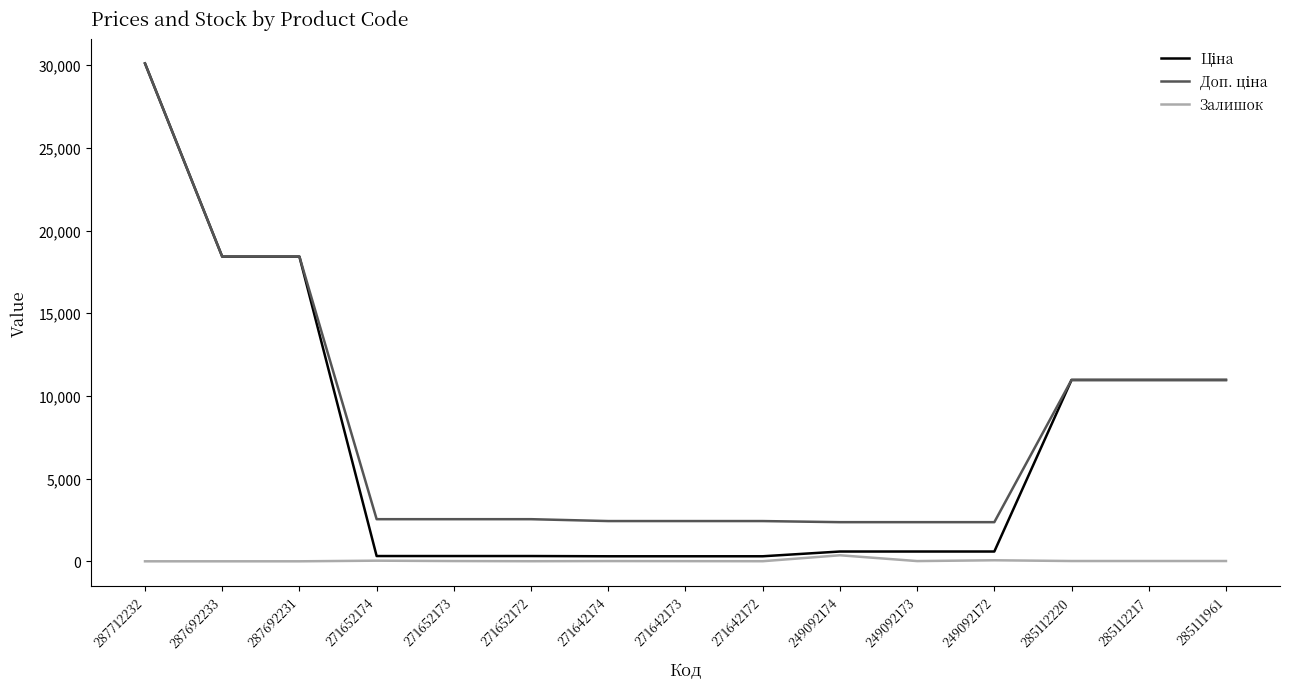

What is the total value across all series at 271642174?

2750.9